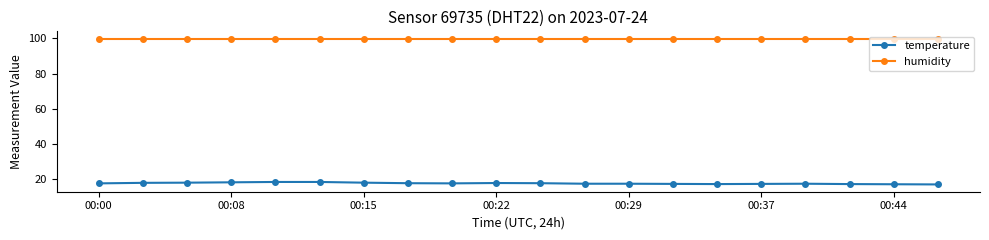

List the series in order of their peak value, highest first.

humidity, temperature